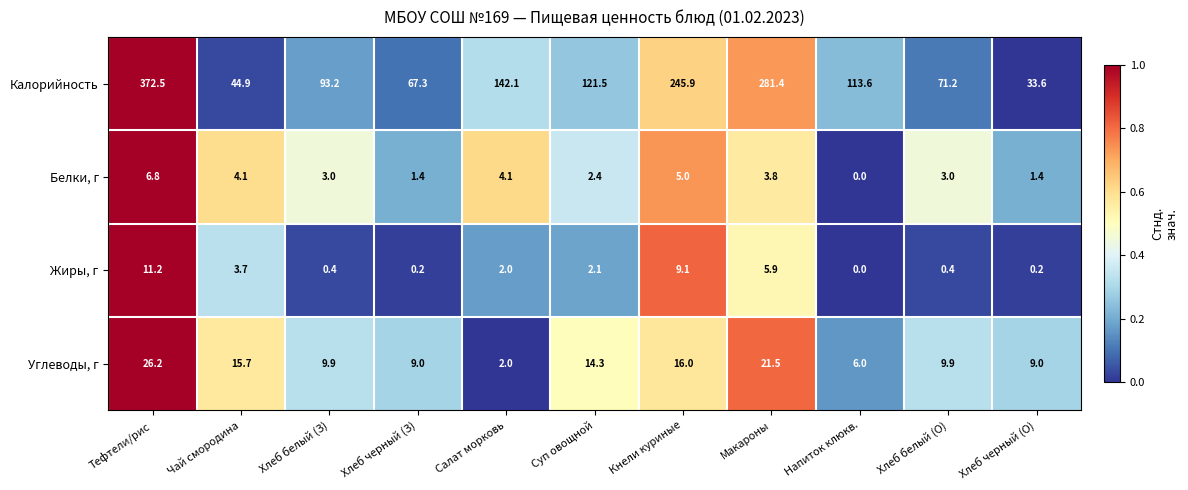

Which series has the largest range (max minus min)?

Калорийность